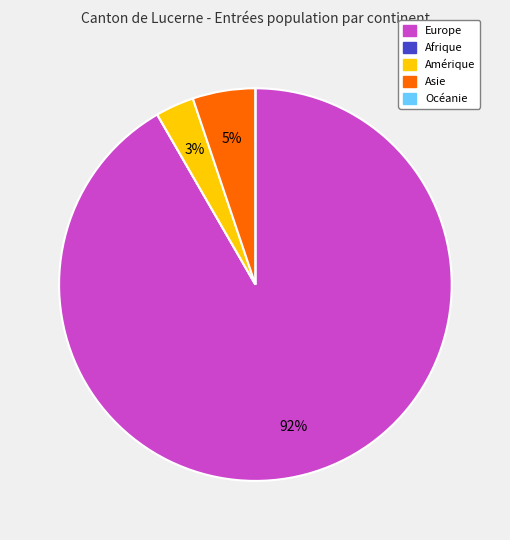

Combined, do Asie and Amérique account for over 50%?

No